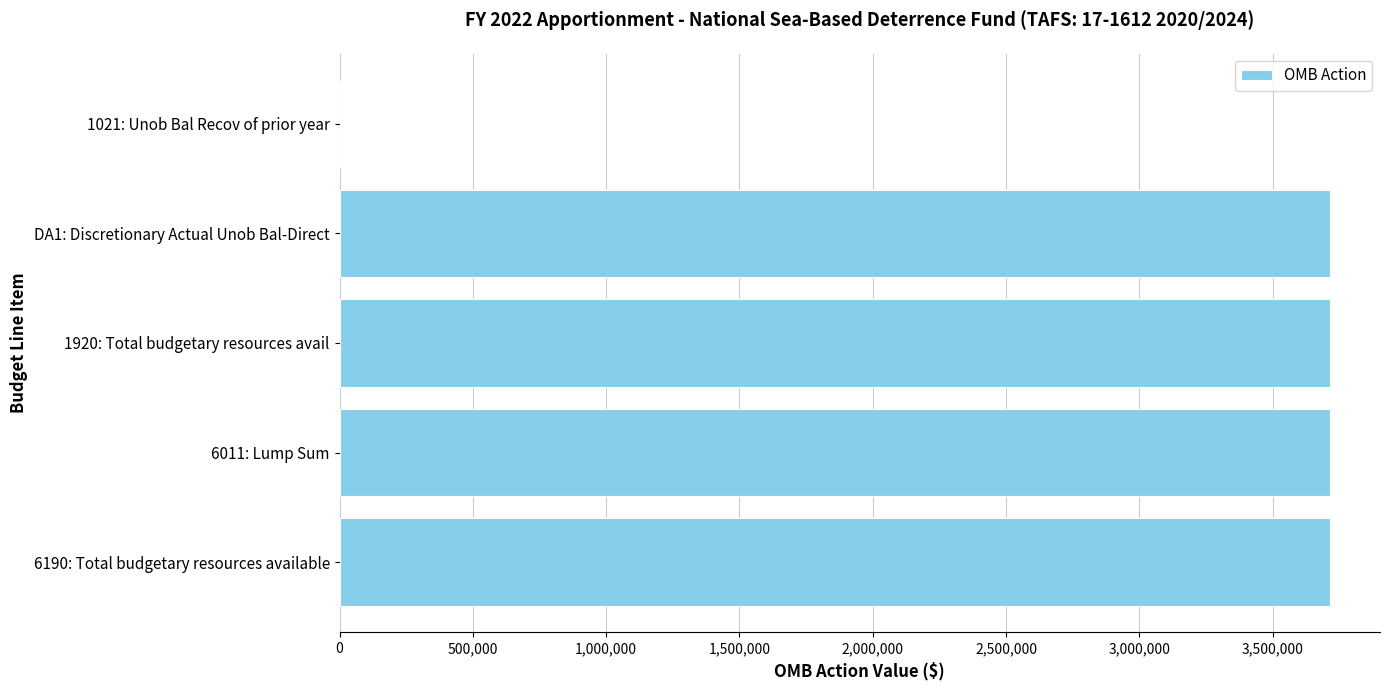

What is the sum of all values?

14866760